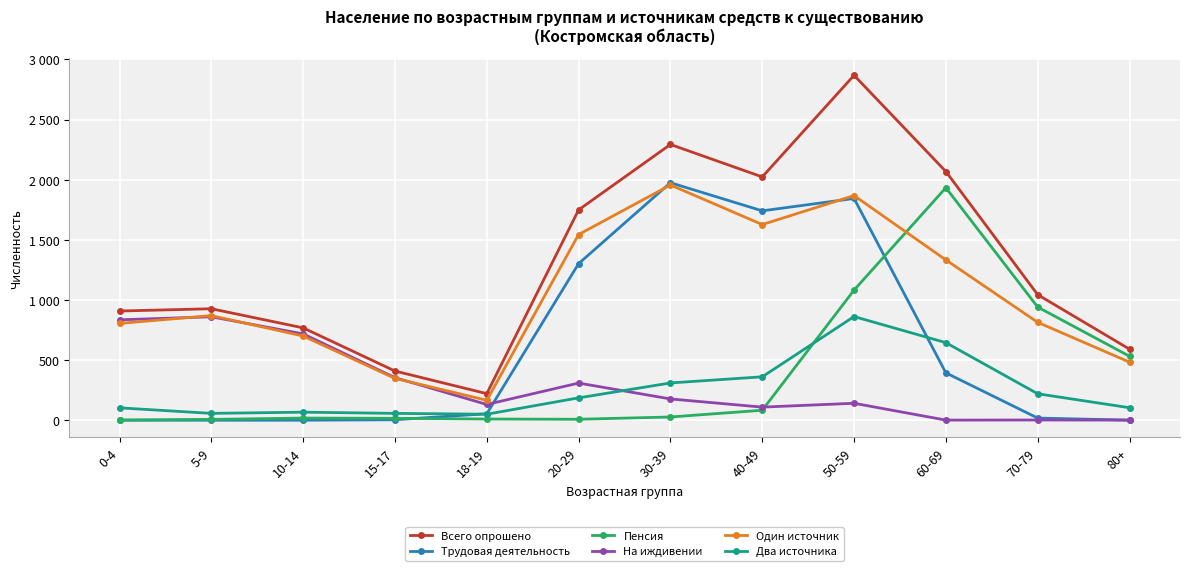

At which label is Всего опрошено closest to 1544?

20-29